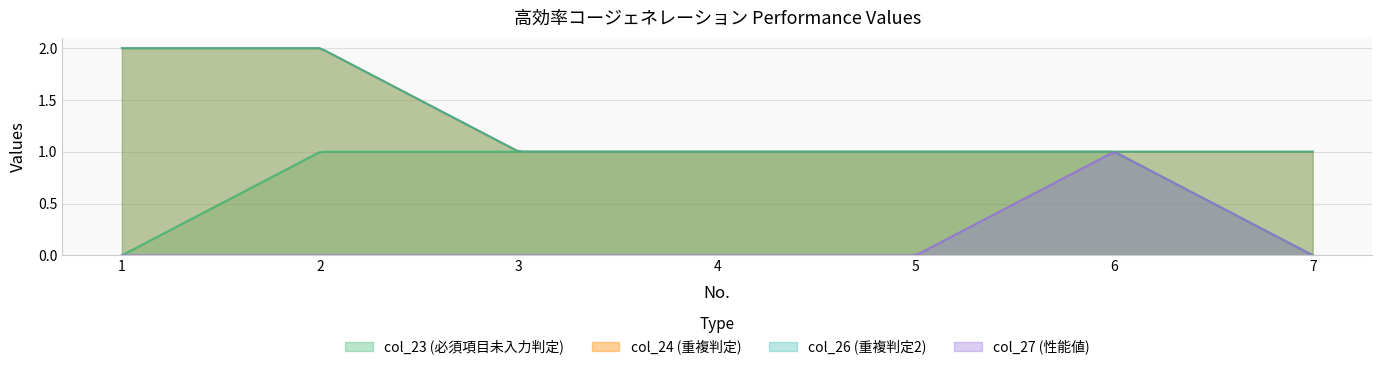

Which label corresponds to the largest value in the chart?

1